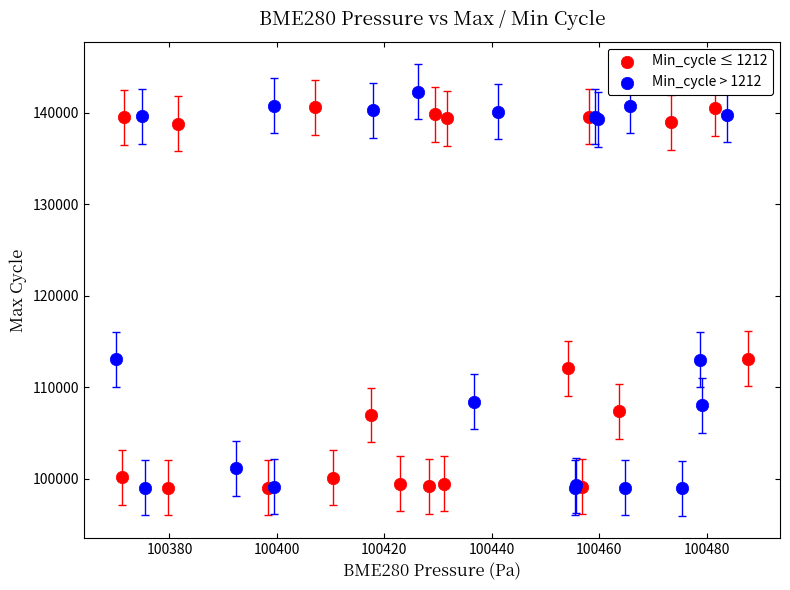

What are all the series names shown in the legend?

Min_cycle ≤ 1212, Min_cycle > 1212